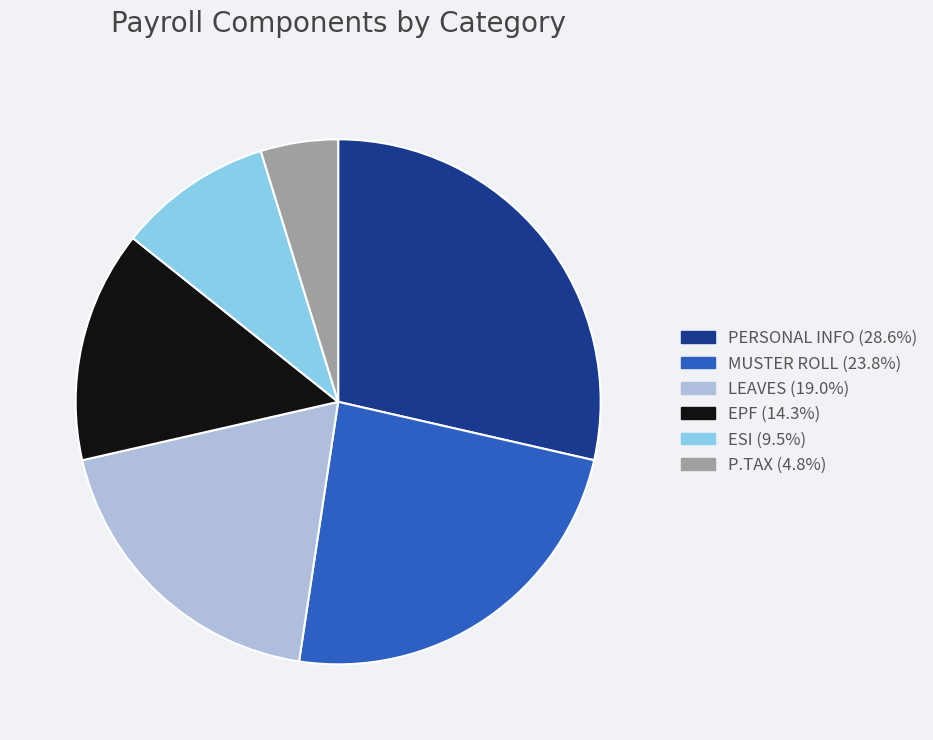

Do EPF and P.TAX together represent more than half of the pie?

No